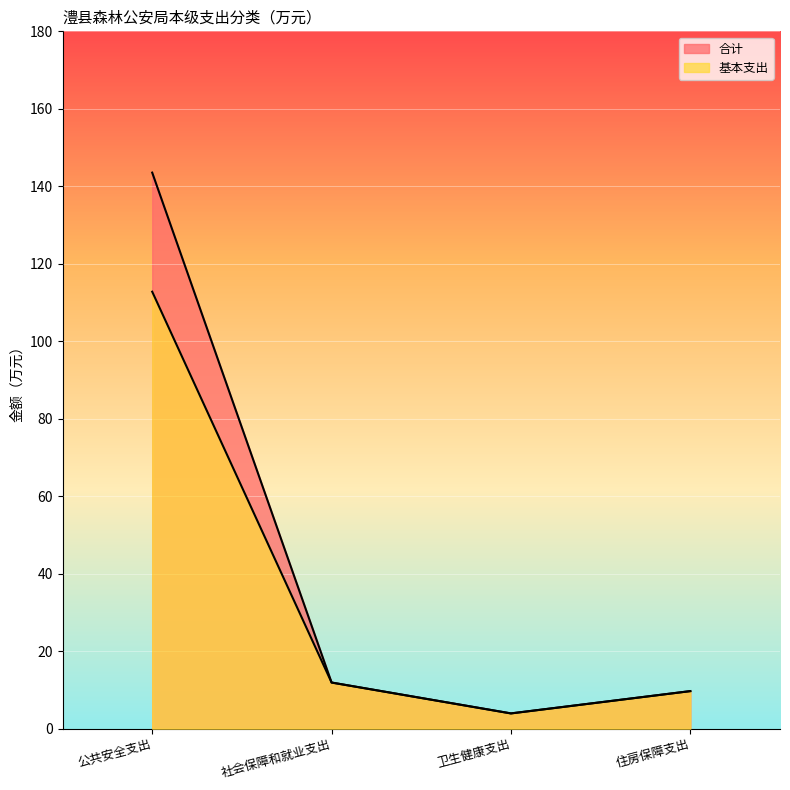

Is the value of 基本支出 at 住房保障支出 greater than the value of 合计 at 住房保障支出?

No